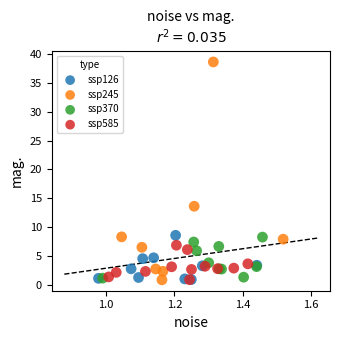

Which series has the largest Y range (max minus min)?

ssp245